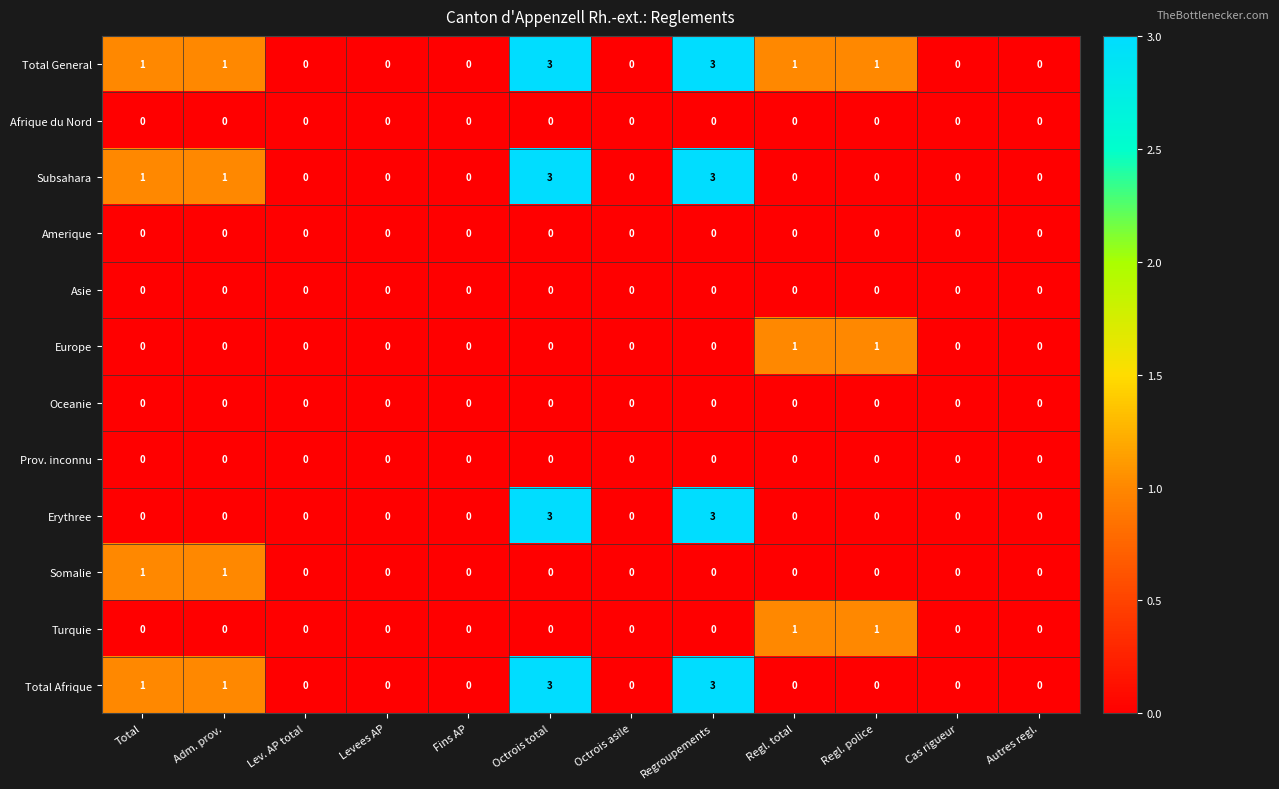

Is it true that Total Afrique equals 0 at Cas rigueur?

True